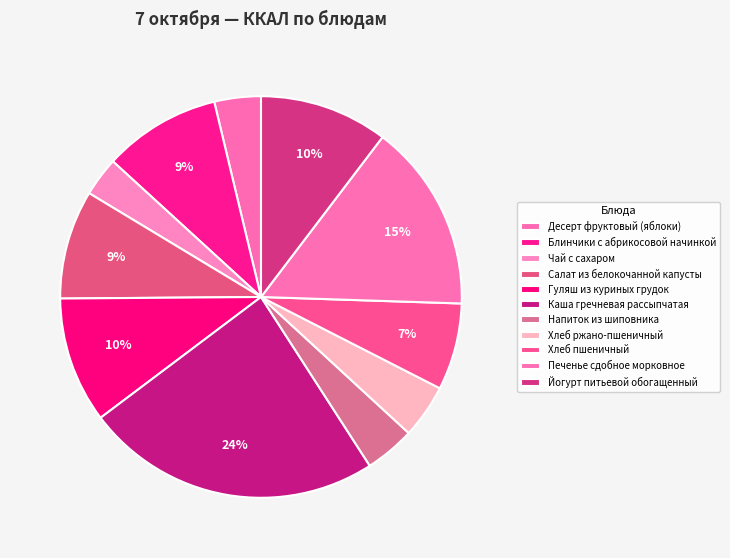

Is there any slice that represents more than half of the pie?

No